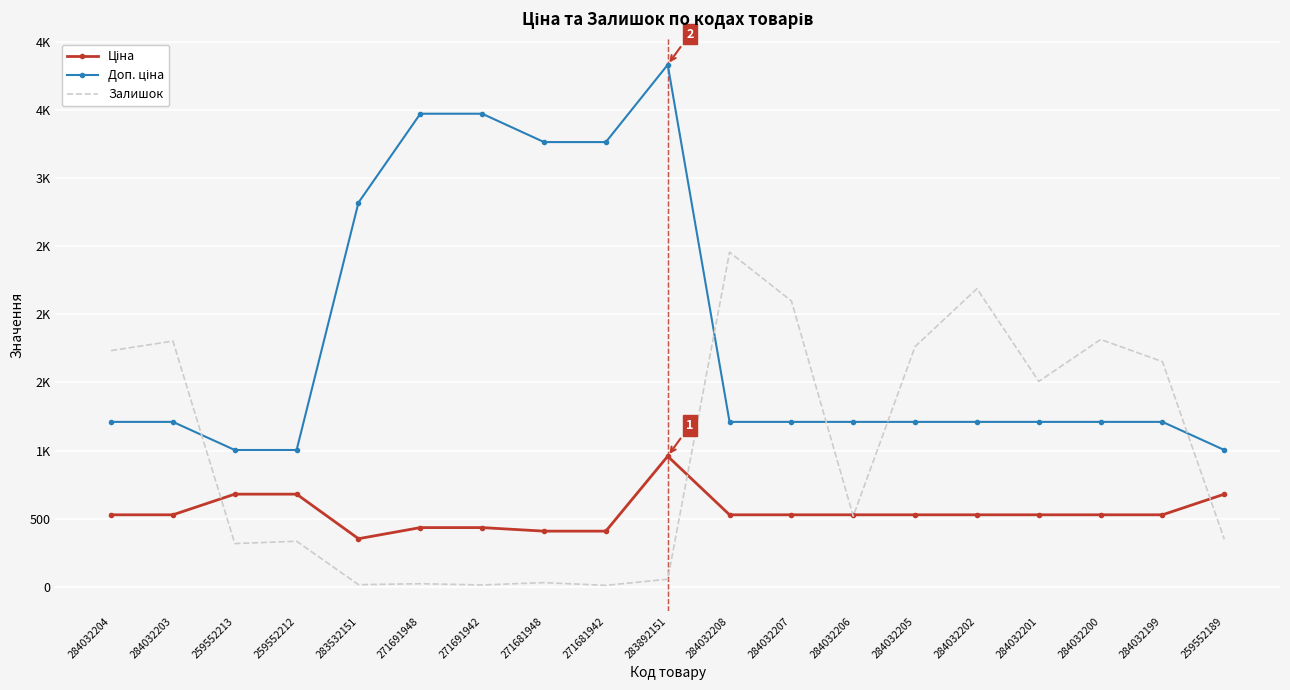

At which category does the chart reach its peak across all series?

283892151